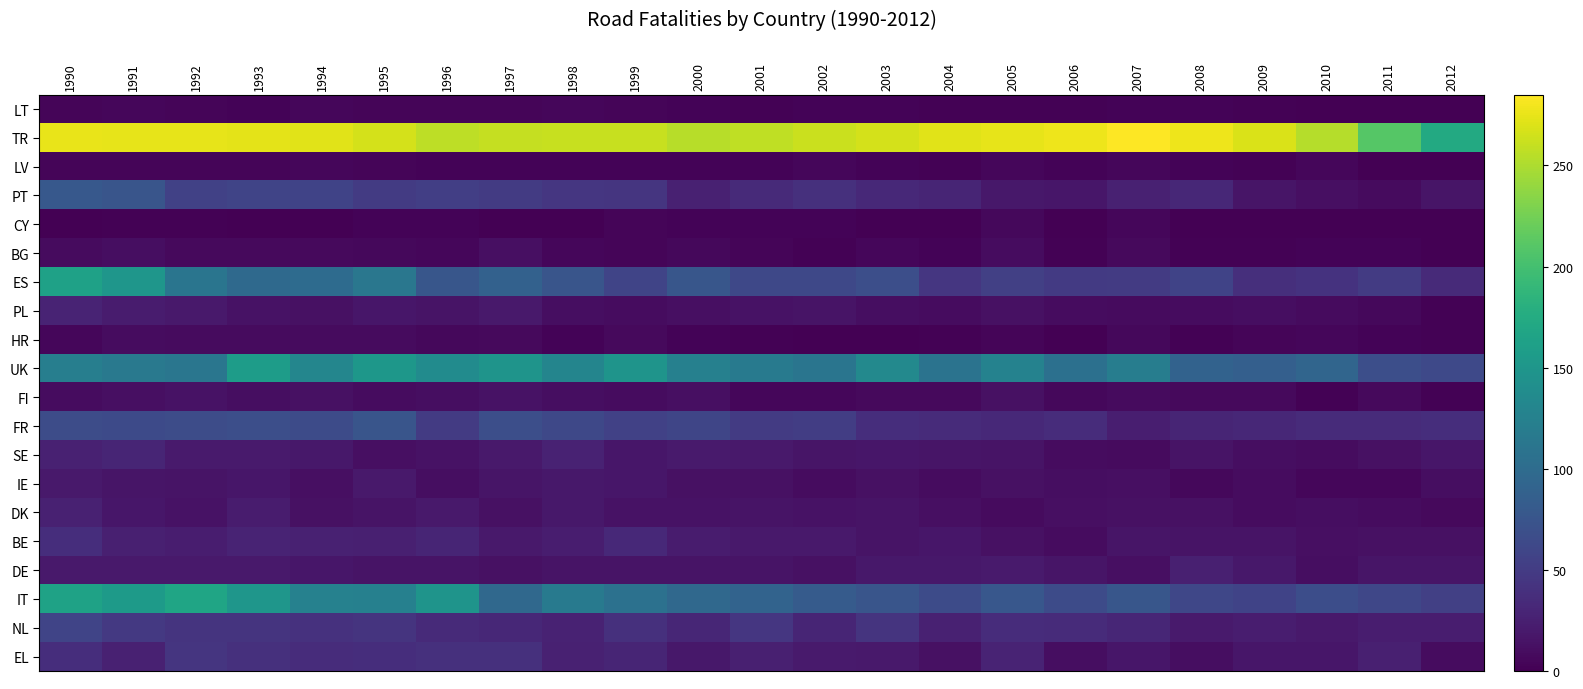

Reading left to right, extract all data points from this chart.

LT: 1990=4	1991=5	1992=4	1993=3	1994=5	1995=4	1996=4	1997=4	1998=5	1999=4	2000=3	2001=2	2002=3	2003=3	2004=2	2005=2	2006=2	2007=3	2008=3	2009=2	2010=1	2011=1	2012=0
TR: 1990=275	1991=274	1992=274	1993=273	1994=272	1995=267	1996=257	1997=260	1998=261	1999=261	2000=254	2001=258	2002=262	2003=267	2004=272	2005=274	2006=278	2007=285	2008=278	2009=269	2010=253	2011=210	2012=173
LV: 1990=4	1991=4	1992=4	1993=4	1994=5	1995=4	1996=3	1997=3	1998=3	1999=3	2000=3	2001=3	2002=5	2003=3	2004=2	2005=5	2006=3	2007=5	2008=3	2009=2	2010=5	2011=1	2012=1
PT: 1990=78	1991=75	1992=55	1993=59	1994=57	1995=50	1996=53	1997=50	1998=45	1999=44	2000=26	2001=34	2002=39	2003=33	2004=30	2005=18	2006=17	2007=26	2008=32	2009=16	2010=12	2011=8	2012=16
CY: 1990=1	1991=2	1992=2	1993=1	1994=1	1995=3	1996=3	1997=0	1998=1	1999=4	2000=3	2001=3	2002=3	2003=1	2004=1	2005=6	2006=1	2007=5	2008=0	2009=0	2010=0	2011=0	2012=1
BG: 1990=8	1991=11	1992=7	1993=7	1994=7	1995=6	1996=5	1997=12	1998=5	1999=4	2000=6	2001=4	2002=2	2003=5	2004=3	2005=9	2006=2	2007=7	2008=2	2009=2	2010=3	2011=3	2012=1
ES: 1990=163	1991=150	1992=111	1993=97	1994=100	1995=113	1996=76	1997=88	1998=75	1999=58	2000=76	2001=62	2002=62	2003=69	2004=45	2005=54	2006=48	2007=49	2008=57	2009=38	2010=42	2011=50	2012=34
PL: 1990=28	1991=22	1992=19	1993=14	1994=13	1995=17	1996=15	1997=20	1998=11	1999=9	2000=12	2001=14	2002=15	2003=11	2004=9	2005=13	2006=10	2007=8	2008=9	2009=11	2010=8	2011=6	2012=2
HR: 1990=5	1991=9	1992=8	1993=8	1994=8	1995=8	1996=6	1997=7	1998=3	1999=7	2000=3	2001=2	2002=1	2003=1	2004=2	2005=4	2006=0	2007=6	2008=2	2009=4	2010=5	2011=3	2012=2
UK: 1990=122	1991=115	1992=112	1993=157	1994=131	1995=151	1996=138	1997=148	1998=130	1999=147	2000=124	2001=118	2002=111	2003=134	2004=108	2005=126	2006=105	2007=121	2008=90	2009=86	2010=93	2011=69	2012=63
FI: 1990=9	1991=12	1992=14	1993=11	1994=13	1995=9	1996=11	1997=14	1998=11	1999=9	2000=12	2001=5	2002=5	2003=7	2004=7	2005=13	2006=6	2007=8	2008=7	2009=7	2010=2	2011=7	2012=2
FR: 1990=66	1991=64	1992=66	1993=68	1994=65	1995=75	1996=50	1997=68	1998=62	1999=55	2000=60	2001=49	2002=52	2003=37	2004=35	2005=33	2006=36	2007=24	2008=29	2009=32	2010=35	2011=35	2012=37
SE: 1990=26	1991=30	1992=21	1993=21	1994=18	1995=12	1996=14	1997=20	1998=27	1999=17	2000=21	2001=20	2002=16	2003=17	2004=16	2005=15	2006=10	2007=8	2008=15	2009=11	2010=9	2011=13	2012=17
IE: 1990=20	1991=16	1992=15	1993=17	1994=12	1995=20	1996=11	1997=16	1998=18	1999=17	2000=13	2001=13	2002=10	2003=13	2004=9	2005=13	2006=11	2007=12	2008=6	2009=10	2010=5	2011=5	2012=11
DK: 1990=26	1991=17	1992=14	1993=22	1994=13	1995=15	1996=20	1997=13	1998=18	1999=14	2000=14	2001=15	2002=14	2003=15	2004=12	2005=8	2006=12	2007=13	2008=13	2009=9	2010=11	2011=10	2012=7
BE: 1990=37	1991=25	1992=23	1993=28	1994=26	1995=25	1996=30	1997=19	1998=23	1999=33	2000=22	2001=20	2002=20	2003=15	2004=17	2005=13	2006=9	2007=16	2008=15	2009=15	2010=12	2011=13	2012=13
DE: 1990=19	1991=19	1992=19	1993=19	1994=17	1995=15	1996=15	1997=13	1998=15	1999=15	2000=15	2001=15	2002=13	2003=18	2004=18	2005=21	2006=16	2007=12	2008=25	2009=18	2010=11	2011=16	2012=16
IT: 1990=164	1991=155	1992=167	1993=150	1994=125	1995=124	1996=148	1997=96	1998=117	1999=106	2000=96	2001=91	2002=82	2003=75	2004=65	2005=77	2006=65	2007=76	2008=61	2009=57	2010=67	2011=61	2012=54
NL: 1990=58	1991=47	1992=43	1993=43	1994=41	1995=43	1996=34	1997=32	1998=27	1999=39	2000=31	2001=45	2002=30	2003=43	2004=26	2005=36	2006=35	2007=31	2008=21	2009=23	2010=20	2011=23	2012=23
EL: 1990=37	1991=26	1992=44	1993=39	1994=36	1995=37	1996=39	1997=39	1998=26	1999=30	2000=18	2001=25	2002=21	2003=20	2004=13	2005=28	2006=11	2007=17	2008=11	2009=17	2010=17	2011=25	2012=10